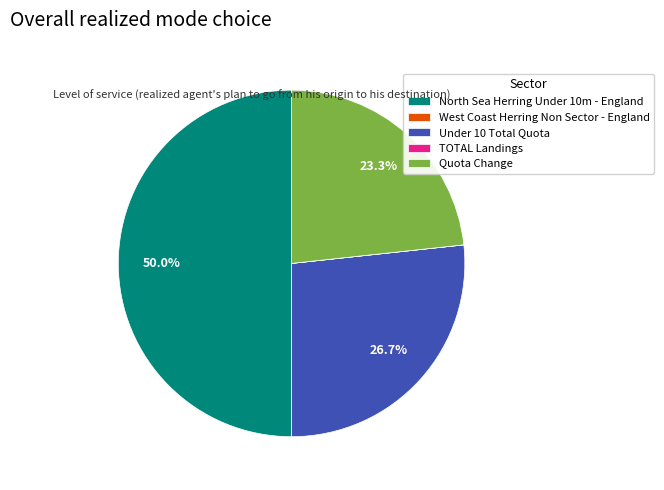

What is the ratio of the value at Quota Change to the value at North Sea Herring Under 10m - England?

0.5